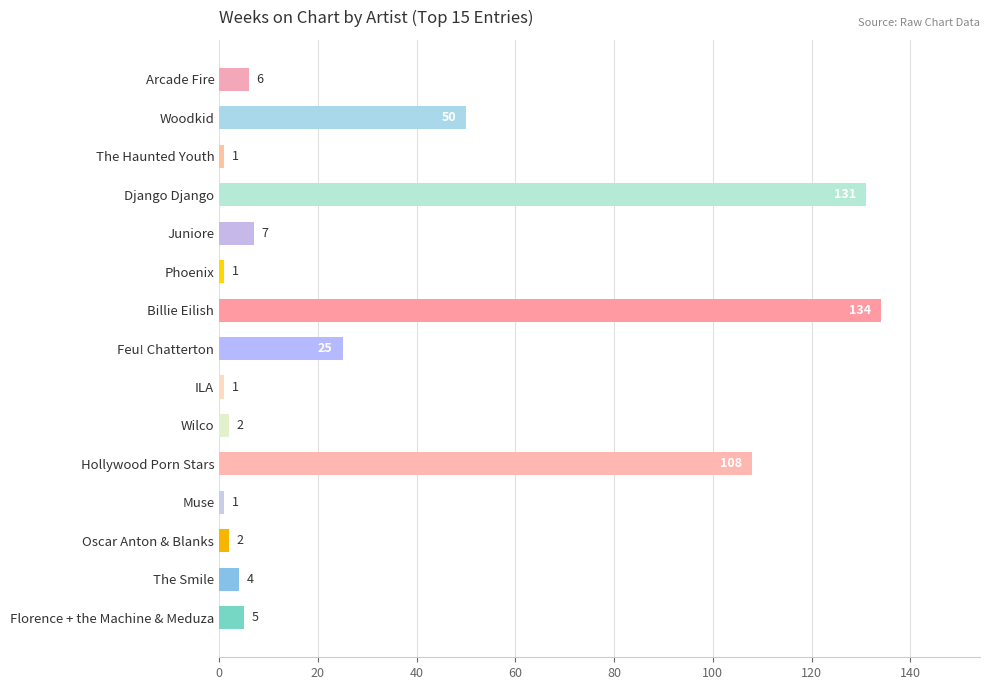

What is the sum of all values?

478